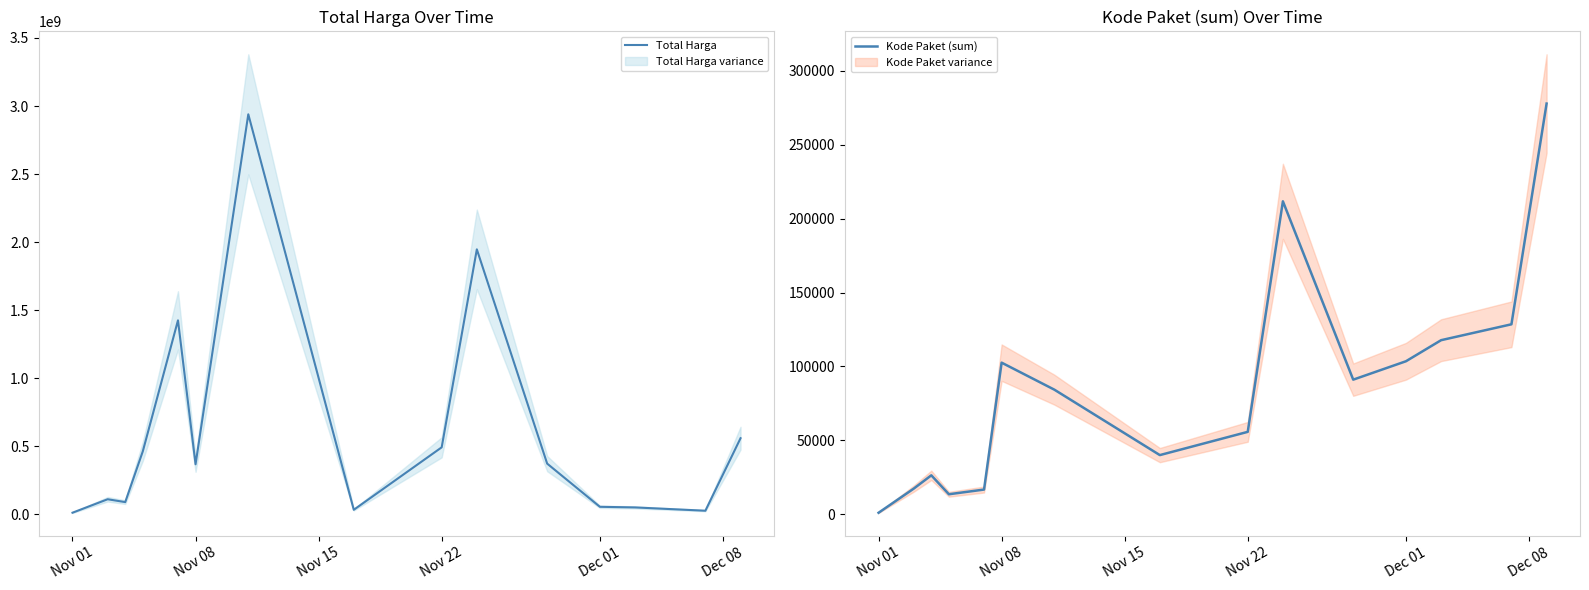

Which category has the lowest value in the Kode Paket (sum) series?

Nov 01